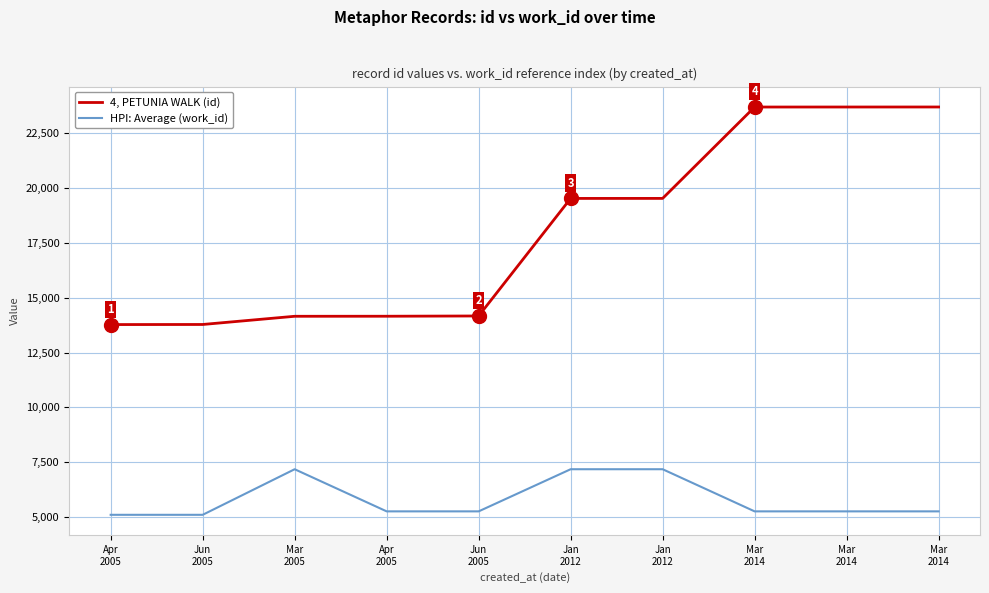

What are all the series names shown in the legend?

4, PETUNIA WALK (id), HPI: Average (work_id)